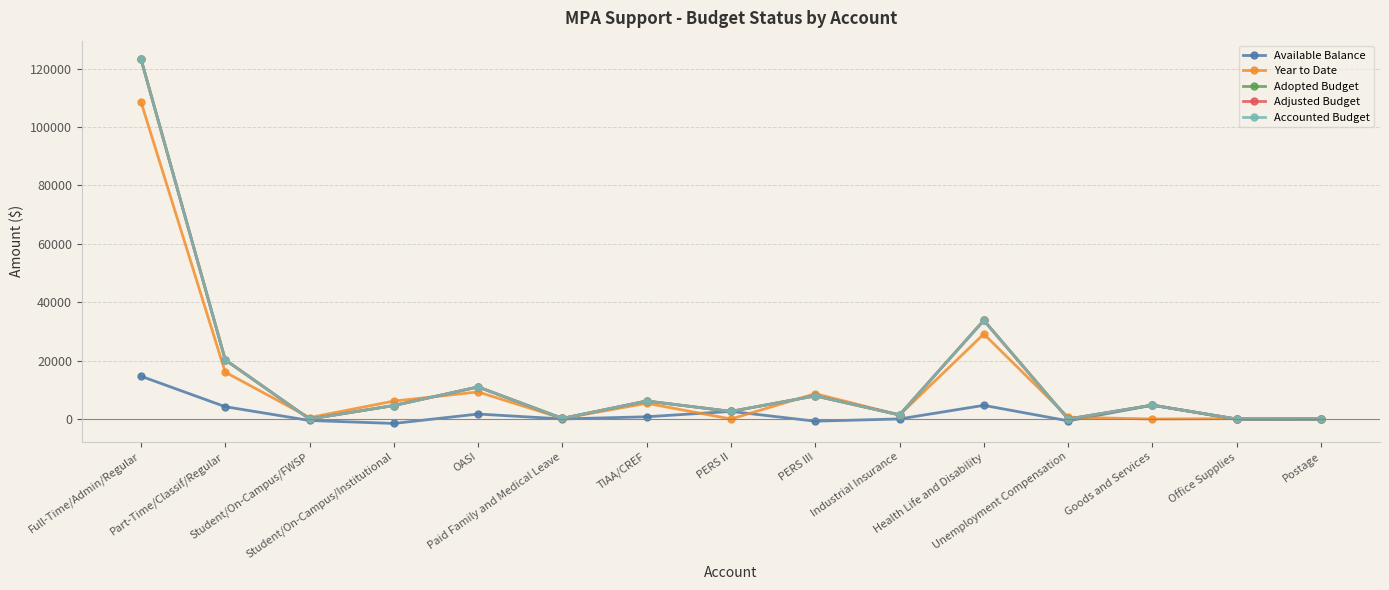

What are all the series names shown in the legend?

Available Balance, Year to Date, Adopted Budget, Adjusted Budget, Accounted Budget